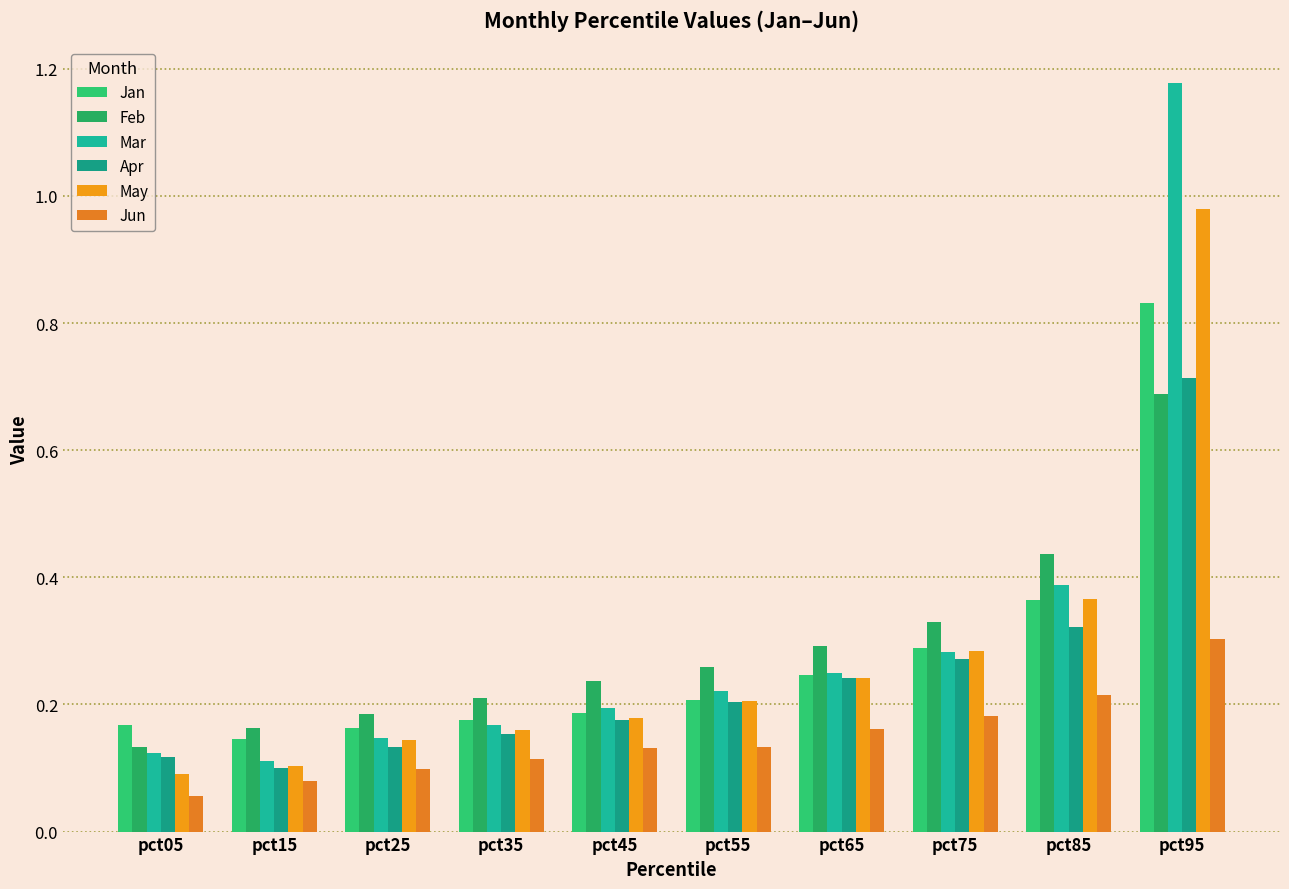

What is the difference between the maximum and second lowest values in the Jan series?

0.7